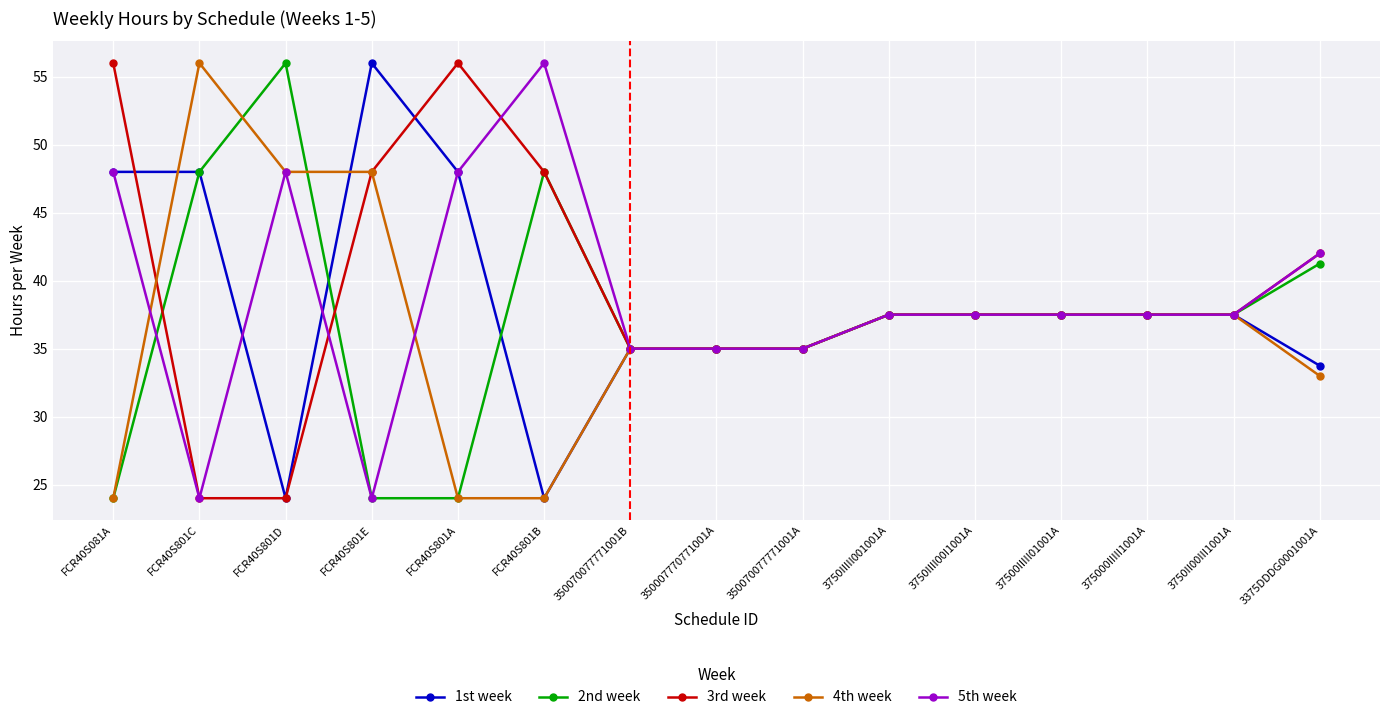

How many lines are shown in the chart?

5